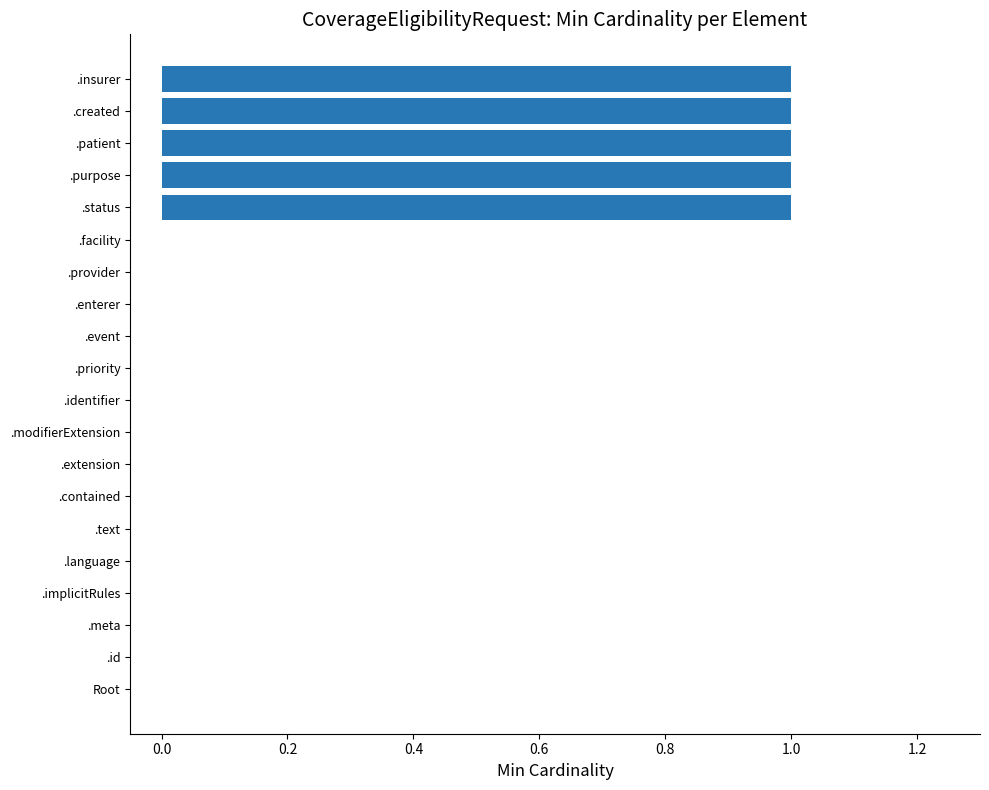

Reading bottom to top, extract all data points from this chart.

Root=0	.id=0	.meta=0	.implicitRules=0	.language=0	.text=0	.contained=0	.extension=0	.modifierExtension=0	.identifier=0	.priority=0	.event=0	.enterer=0	.provider=0	.facility=0	.status=1	.purpose=1	.patient=1	.created=1	.insurer=1